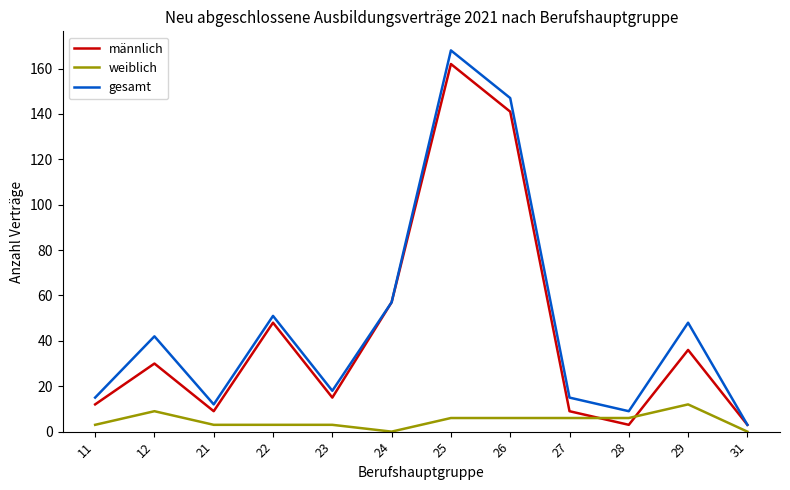

How many interior local valleys does the gesamt series have?

3